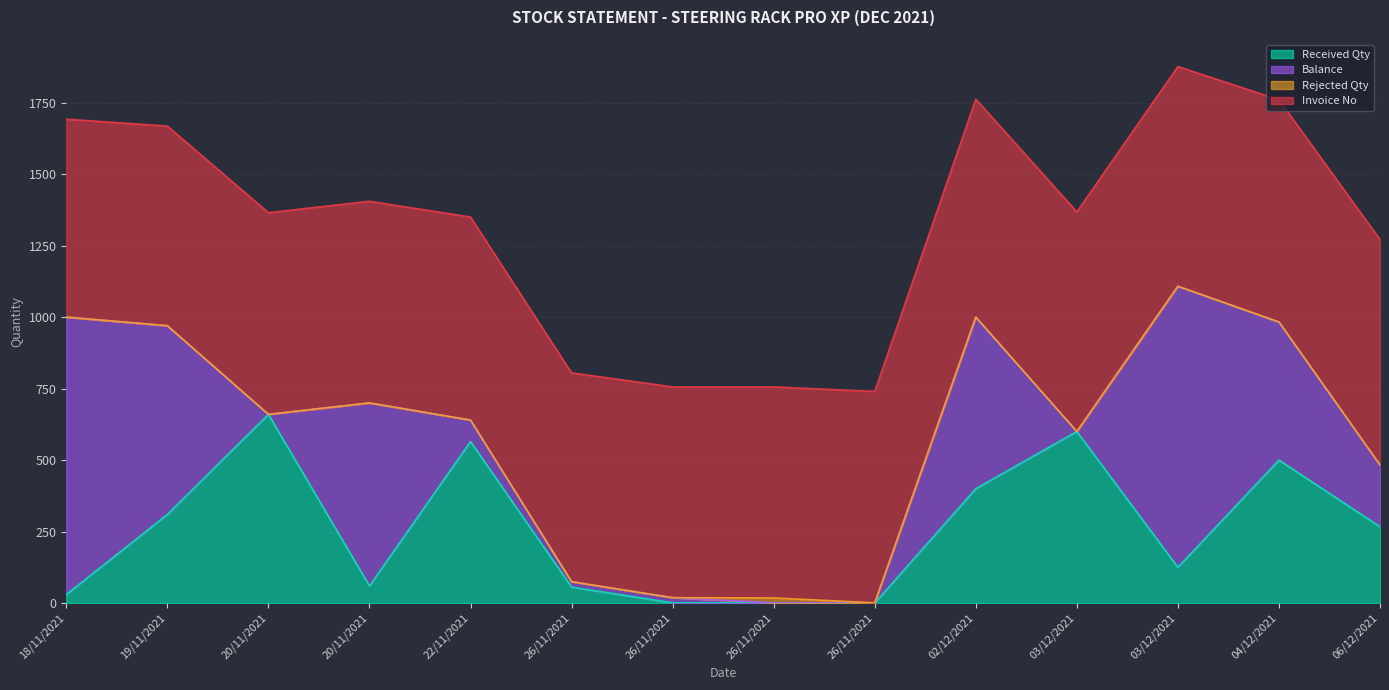

True or false: Invoice No has more than 2 interior local peaks.

False